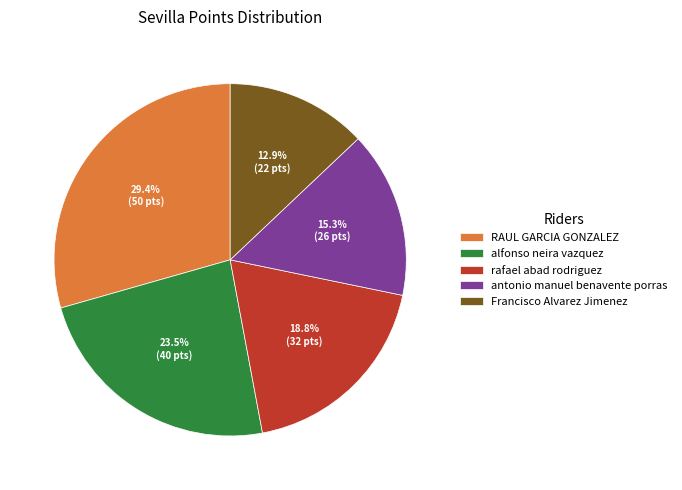

Do antonio manuel benavente porras and rafael abad rodriguez together represent more than half of the pie?

No